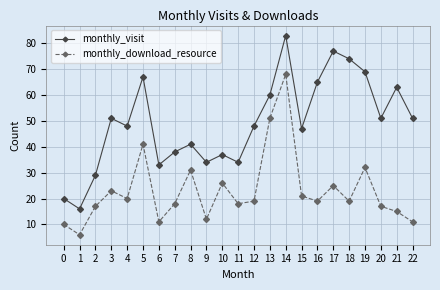

True or false: monthly_visit and monthly_download_resource intersect in this chart.

False